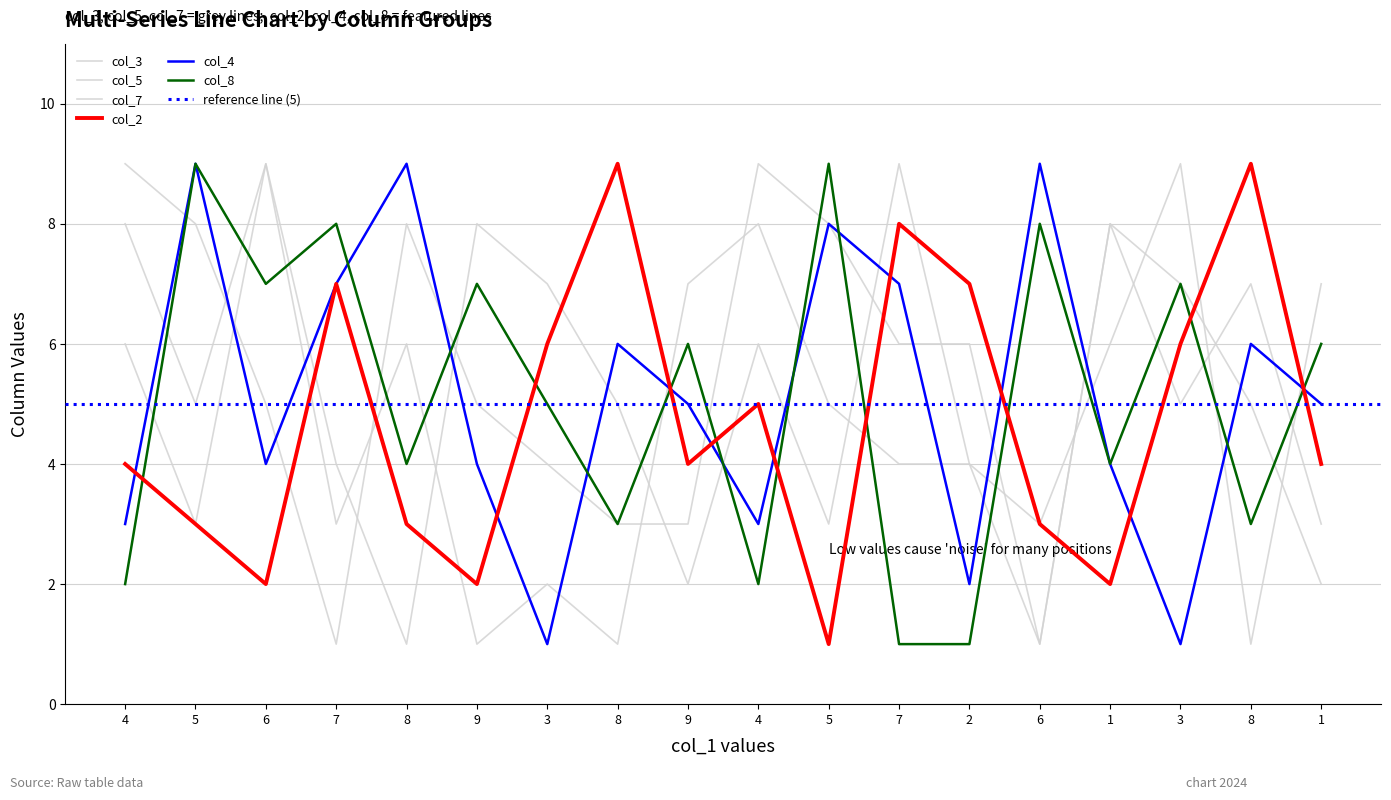

How many intersections are there between col_5 and col_2?

7